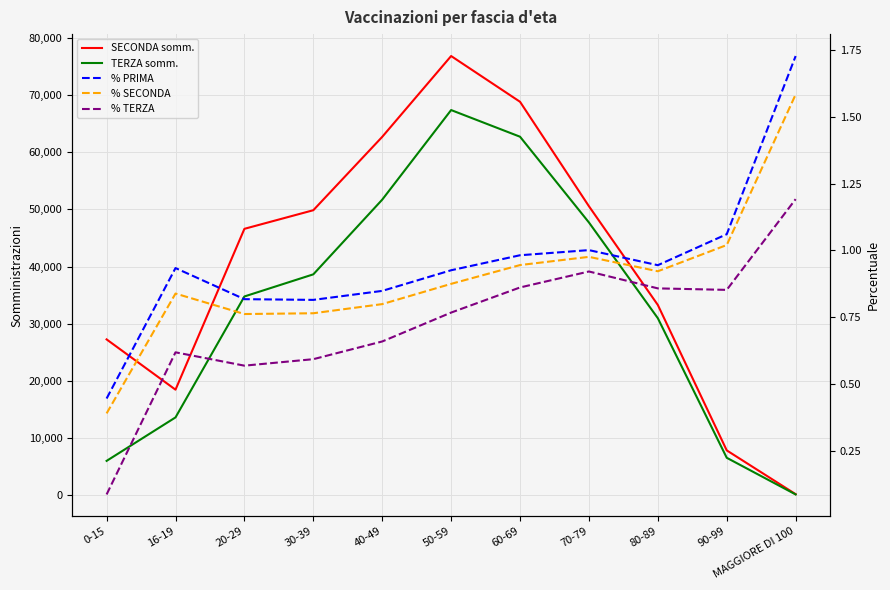

Between 90-99 and 70-79, which is larger?

70-79